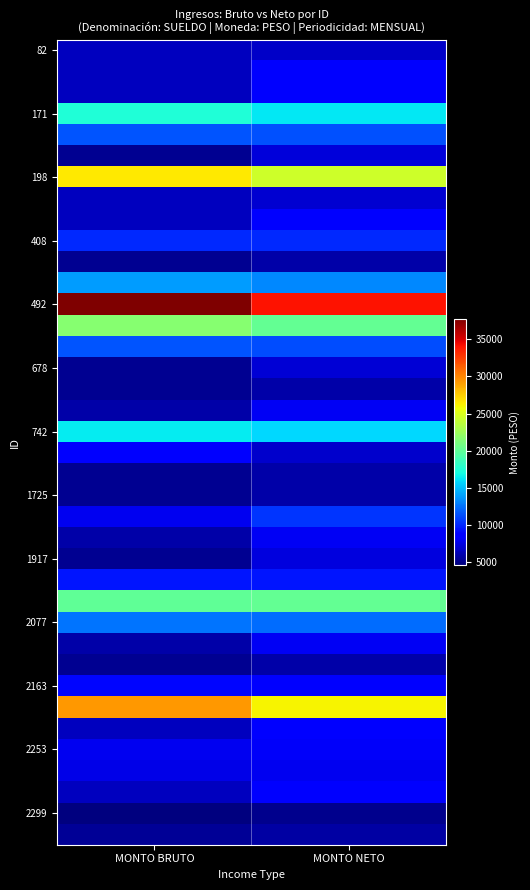

What is the total value across all series at MONTO BRUTO?

392376.0